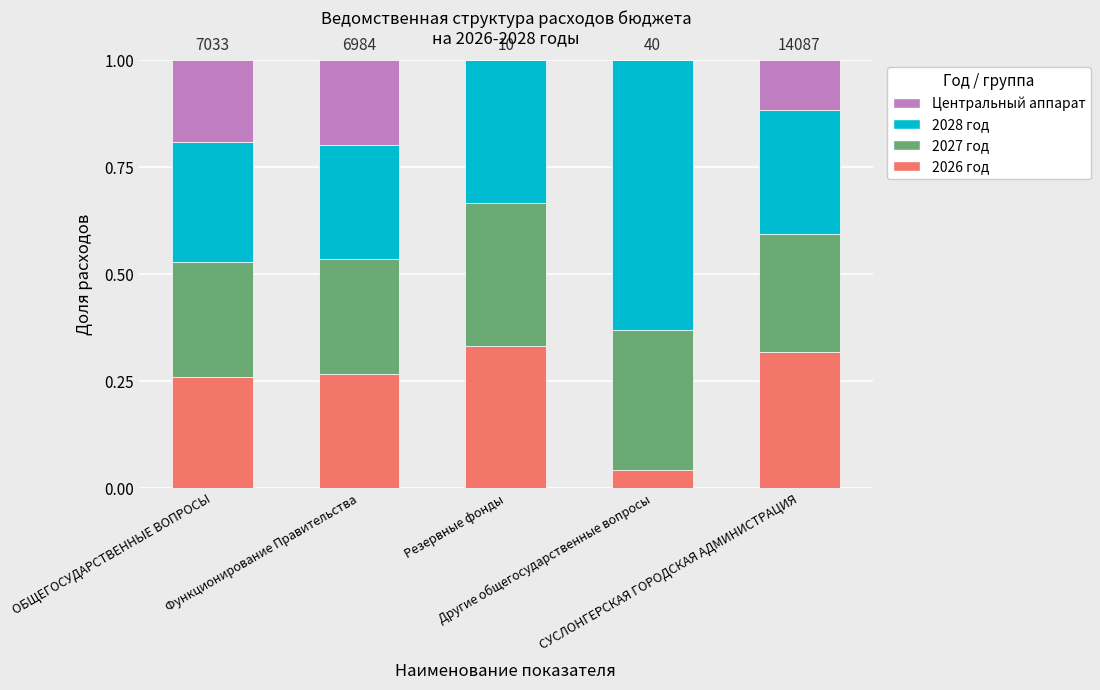

Count the 2028 год values in the range 0 to 1.

5